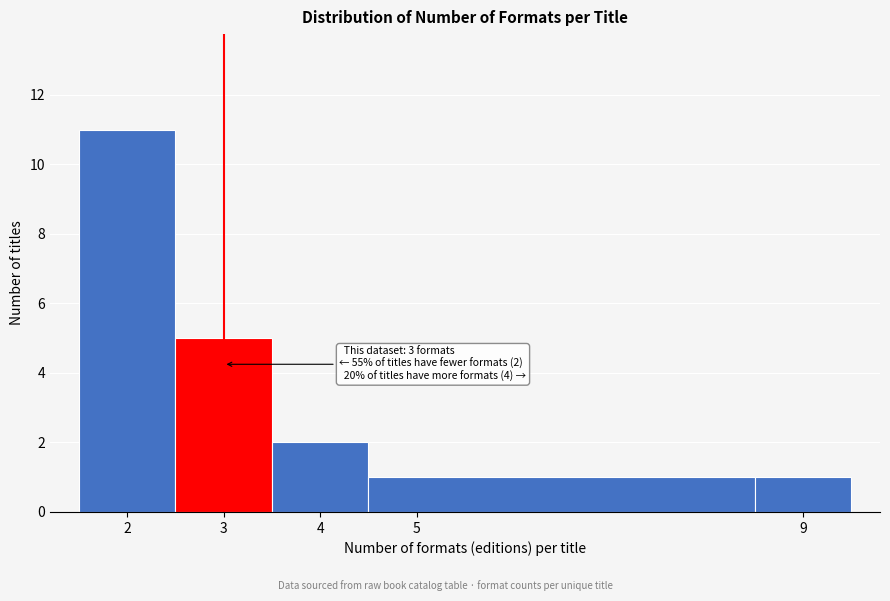

Which range on the x-axis has the tallest bar?

1.5 to 2.5